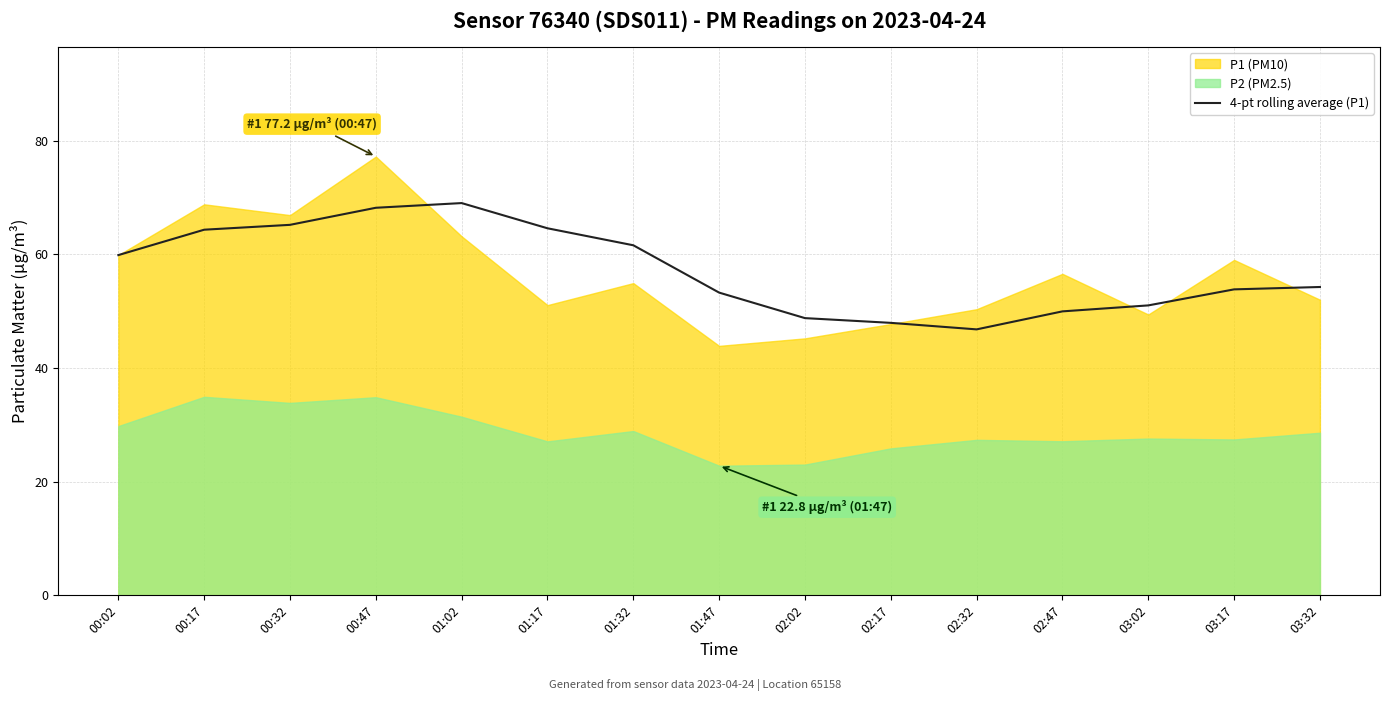

True or false: 4-pt rolling average (P1) has a value of 20.3 at 03:32.

False